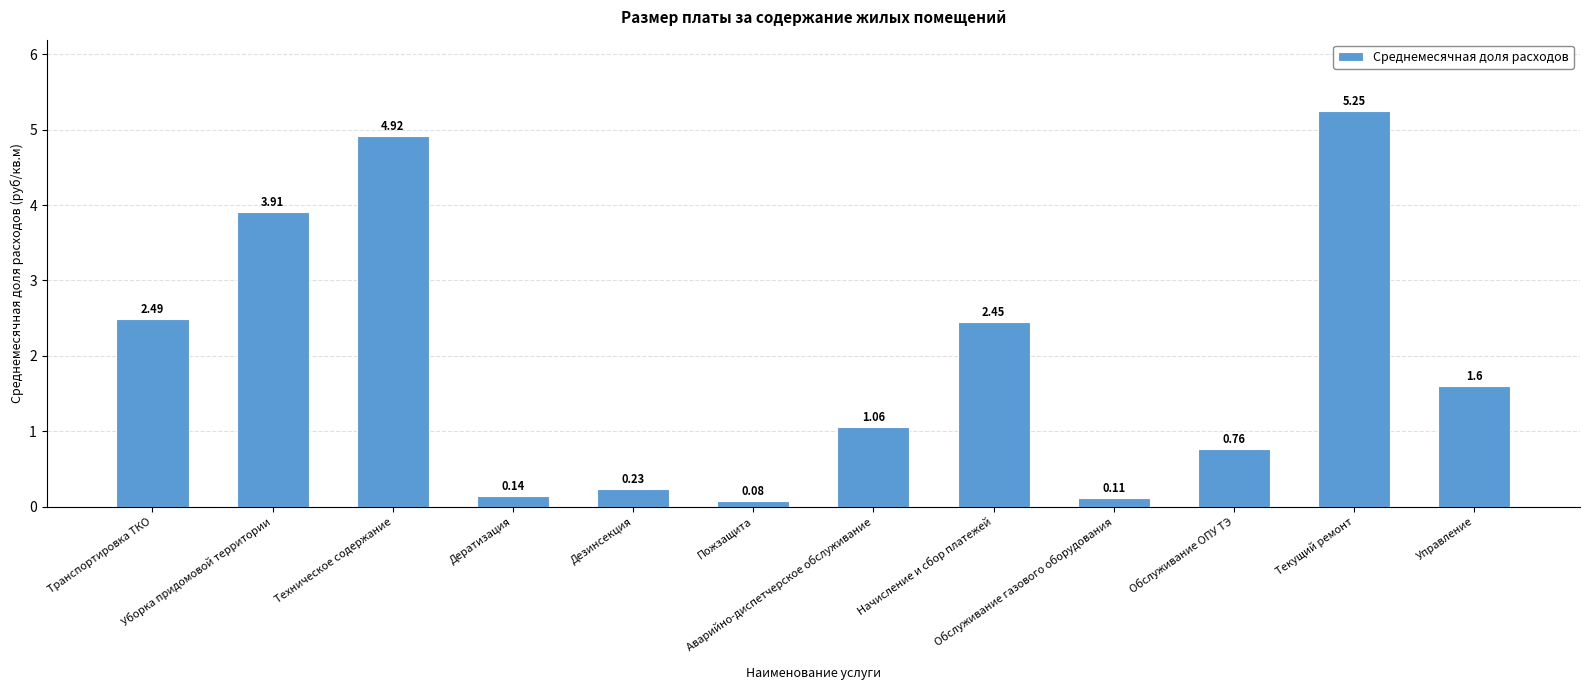

What is the label of the 8th bar from the left?

Начисление и сбор платежей